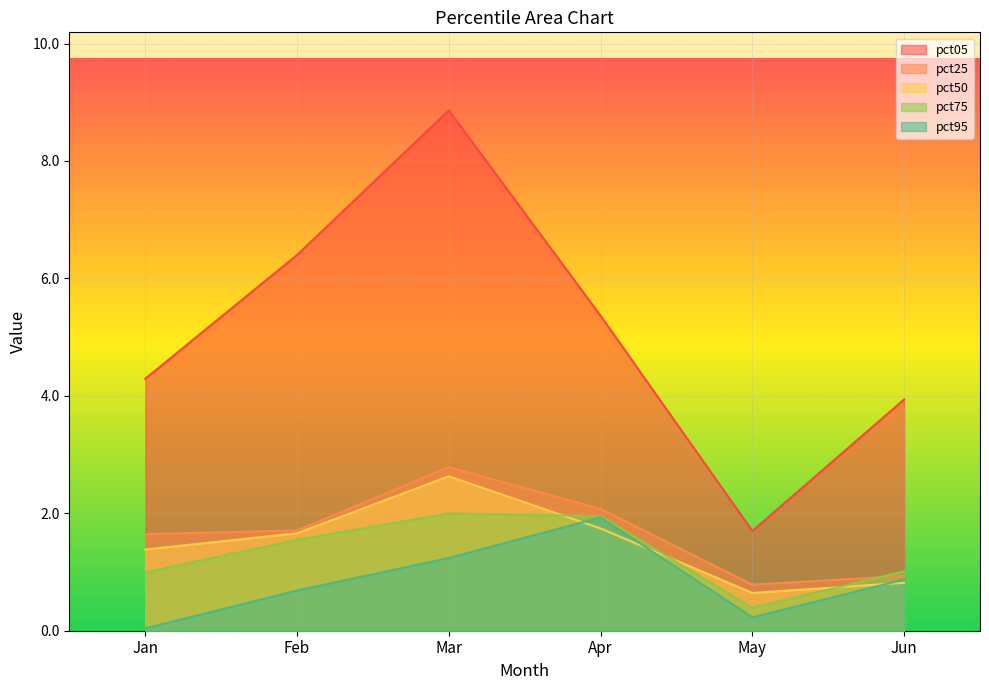

True or false: pct50 has a value of 1.7 at Apr.

True